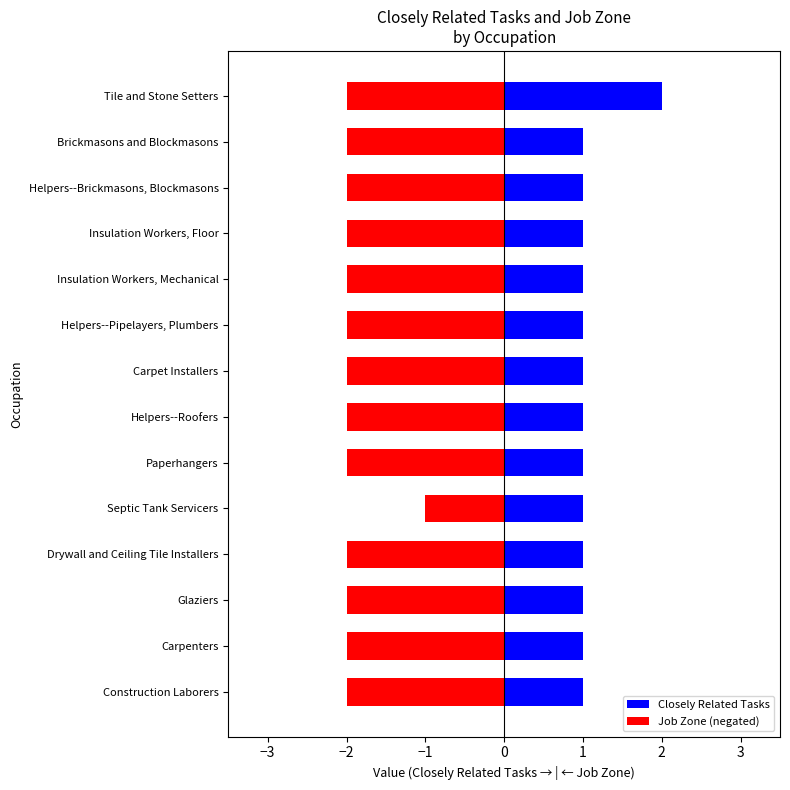

Reading left to right, list all the values displayed in this chart.

Closely Related Tasks: 2	1	1	1	1	1	1	1	1	1	1	1	1	1
Job Zone: 2	2	2	2	2	2	2	2	2	1	2	2	2	2